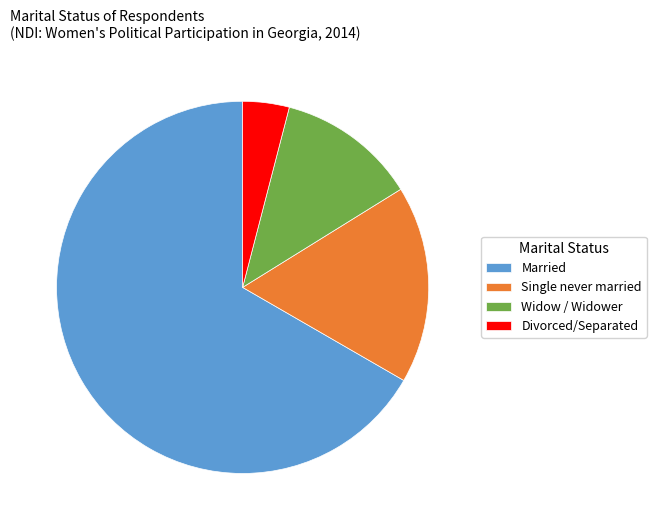

Combined, do Widow / Widower and Single never married account for over 50%?

No